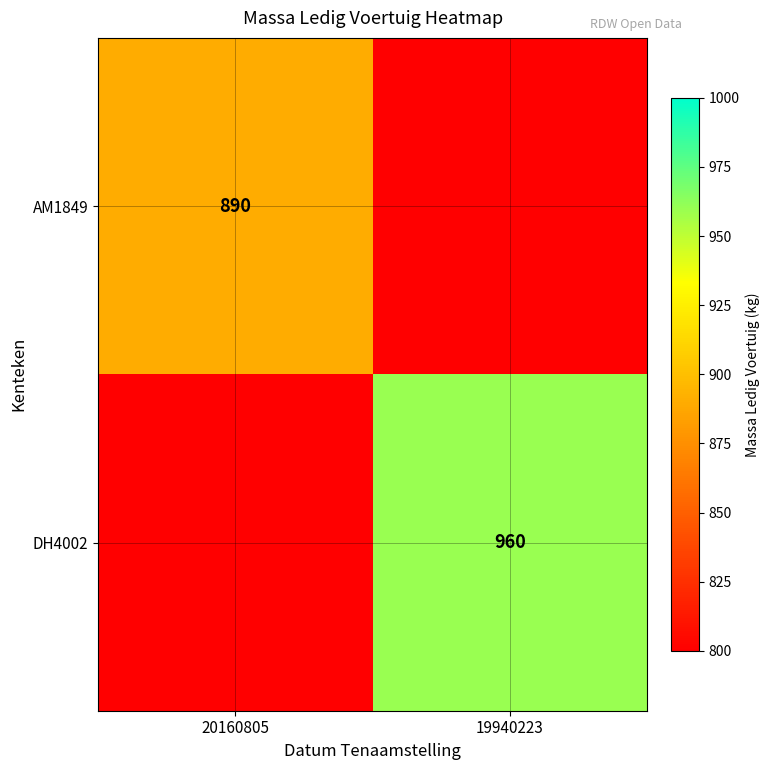

Is the value of AM1849 at 20160805 greater than the value of DH4002 at 19940223?

No